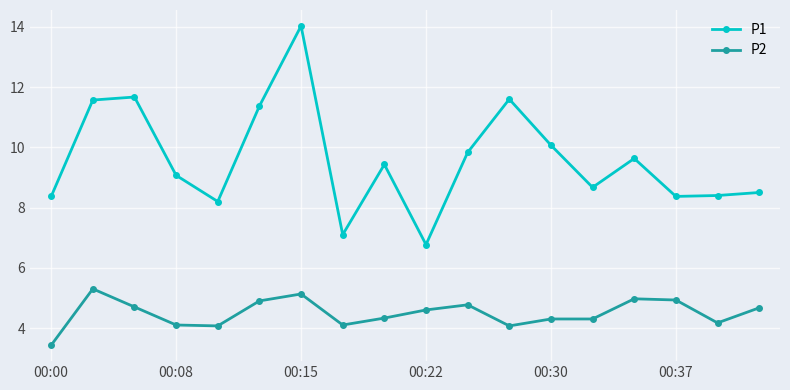

Which series has the largest total across all categories?

P1